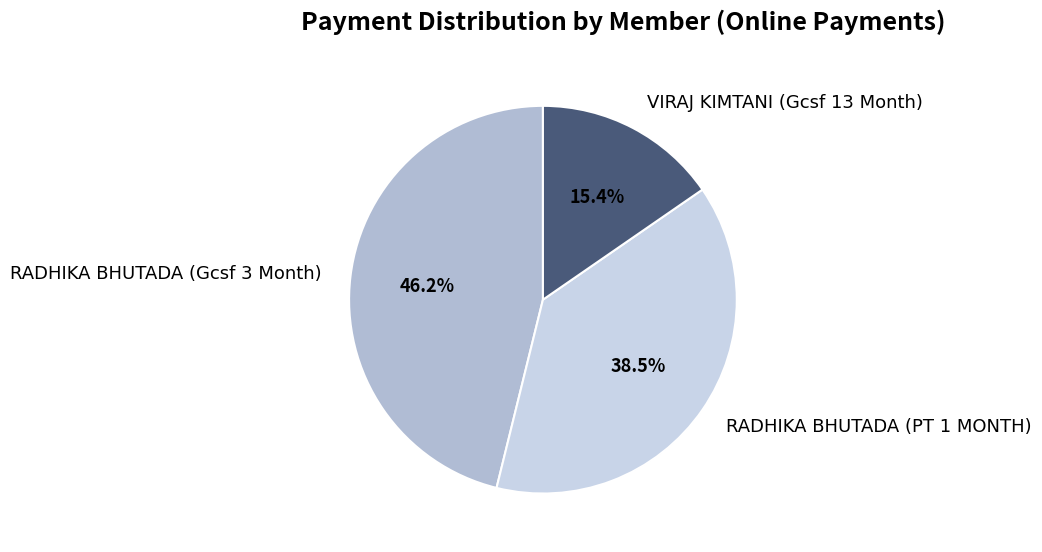

Approximately how many times larger is the value at VIRAJ KIMTANI (Gcsf 13 Month) compared to RADHIKA BHUTADA (Gcsf 3 Month)?

0.3